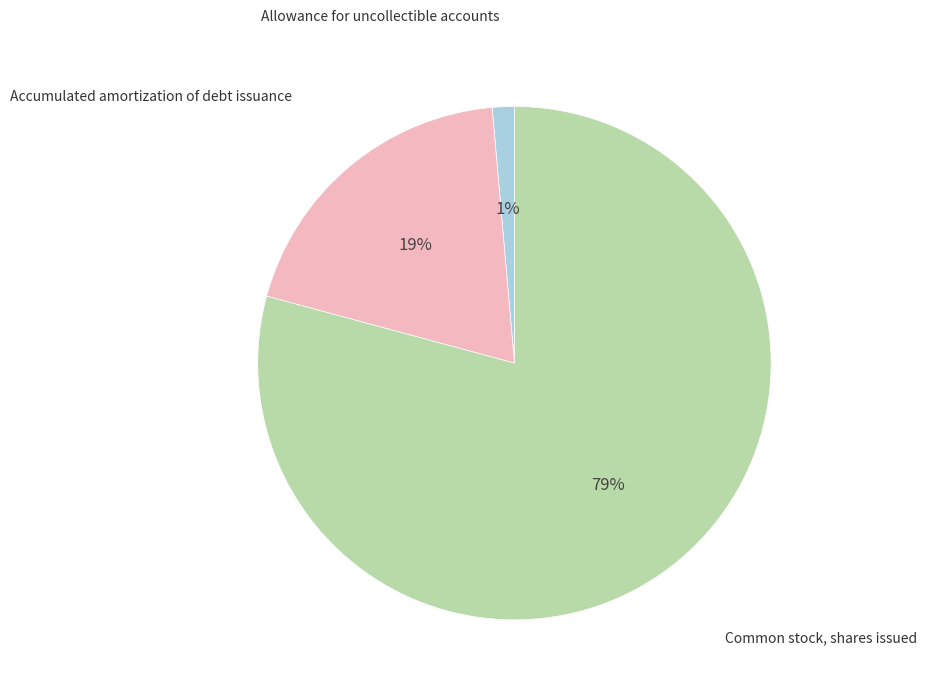

Approximately how many times larger is the value at Allowance for uncollectible accounts compared to Accumulated amortization of debt issuance?

0.1